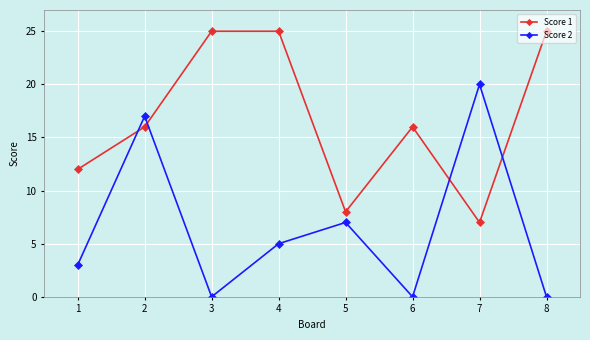

What is the highest value of the Score 2 series?

20